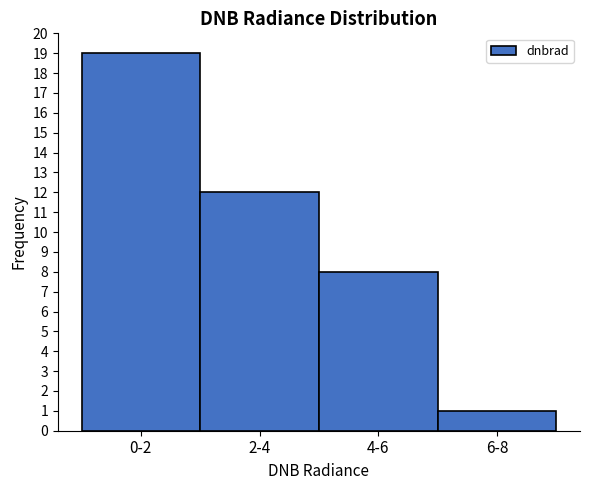

Reading left to right, what are all the values shown in this chart?

0-2=19	2-4=12	4-6=8	6-8=1